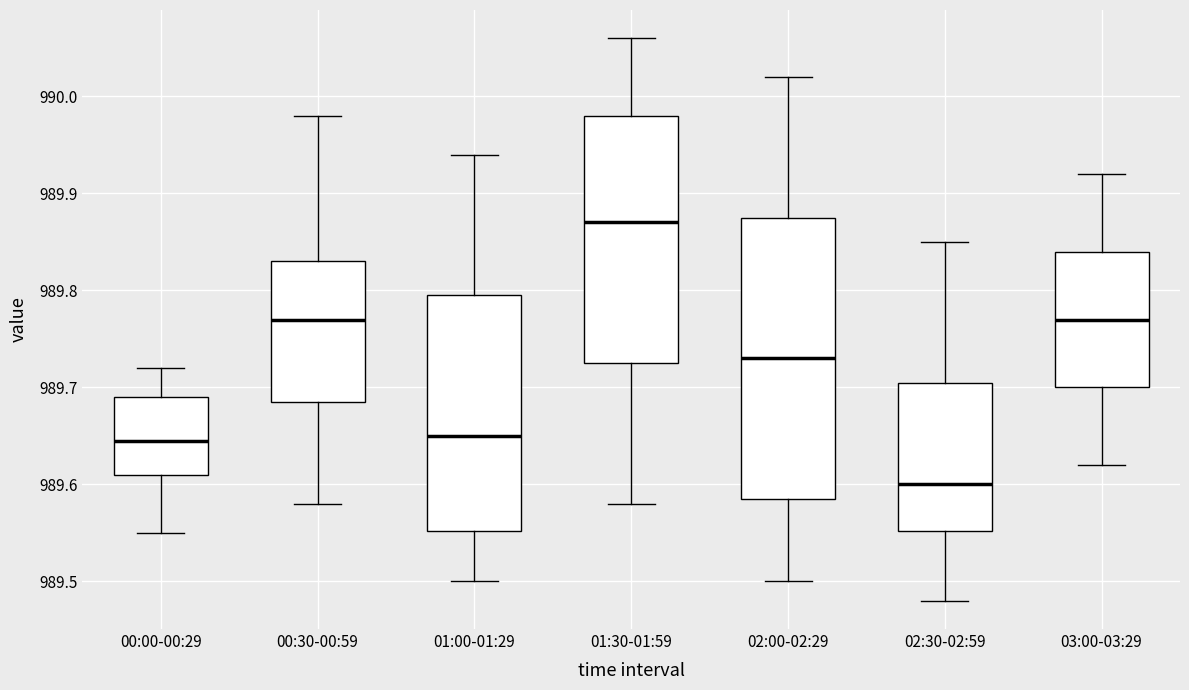

Reading left to right, read every box against the y-axis: the position of its median line, the range the box covers, and the ends of its whiskers. The values are not printed on the chart, so give them approximately, as read against the axis.

00:00-00:29: median 989.65, box 989.61 to 989.69, whiskers 989.55 to 989.72
00:30-00:59: median 989.77, box 989.69 to 989.83, whiskers 989.58 to 989.98
01:00-01:29: median 989.65, box 989.55 to 989.80, whiskers 989.50 to 989.94
01:30-01:59: median 989.87, box 989.73 to 989.98, whiskers 989.58 to 990.06
02:00-02:29: median 989.73, box 989.59 to 989.88, whiskers 989.50 to 990.02
02:30-02:59: median 989.60, box 989.55 to 989.71, whiskers 989.48 to 989.85
03:00-03:29: median 989.77, box 989.70 to 989.84, whiskers 989.62 to 989.92